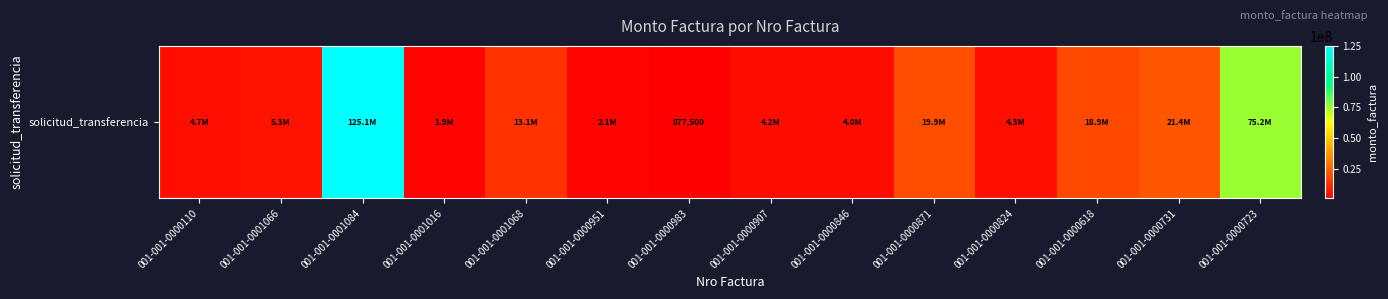

List the labels in order of value, largest first.

001-001-0001084, 001-001-0000723, 001-001-0000731, 001-001-0000871, 001-001-0000618, 001-001-0001068, 001-001-0001066, 001-001-0000110, 001-001-0000824, 001-001-0000907, 001-001-0000846, 001-001-0000951, 001-001-0001016, 001-001-0000983